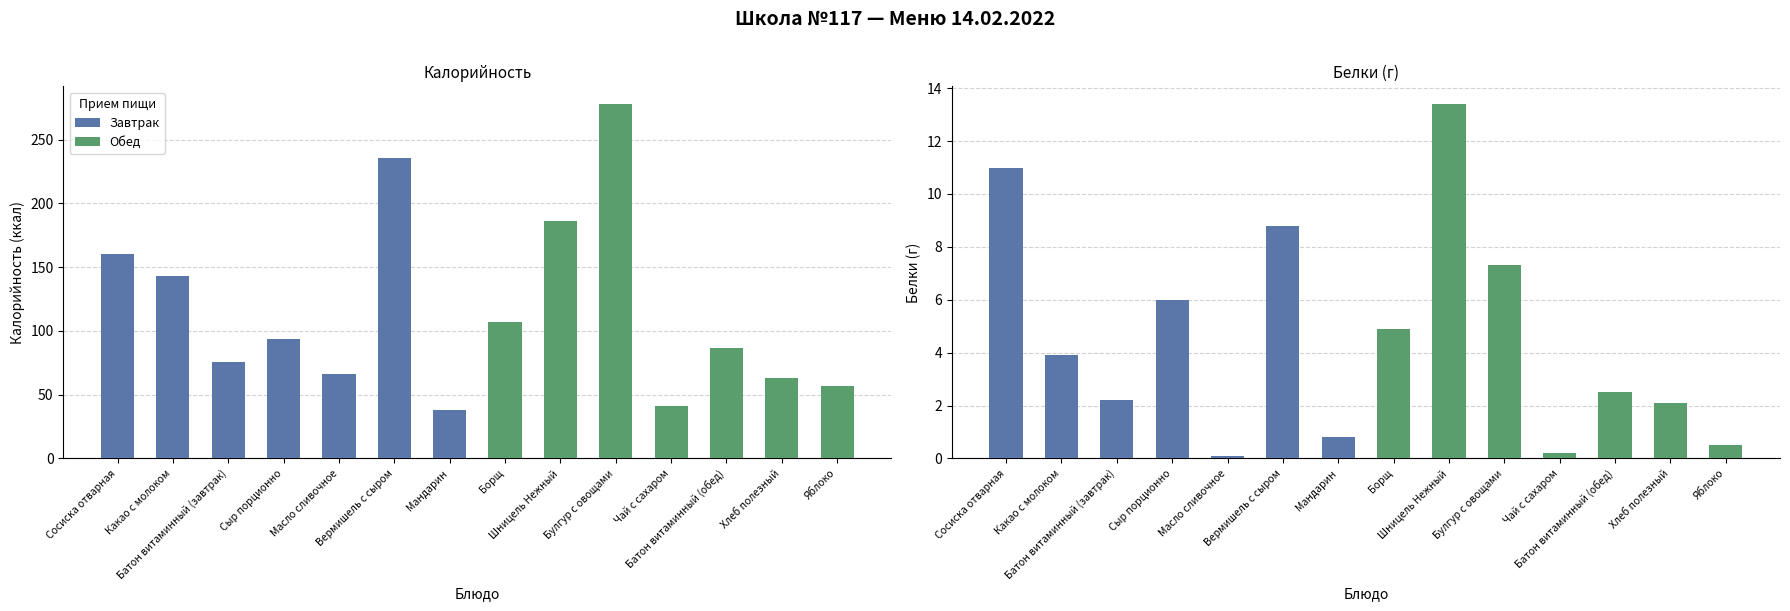

Does the chart contain any negative values?

No